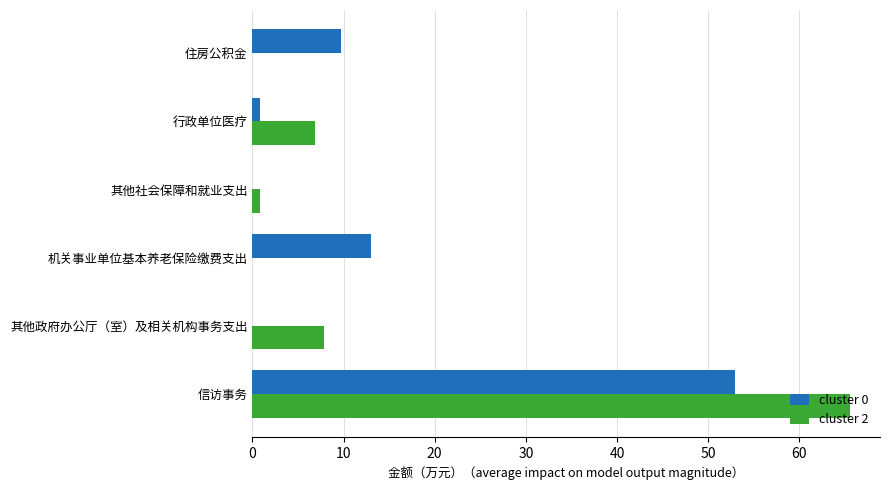

Count the number of categories in the chart.

6